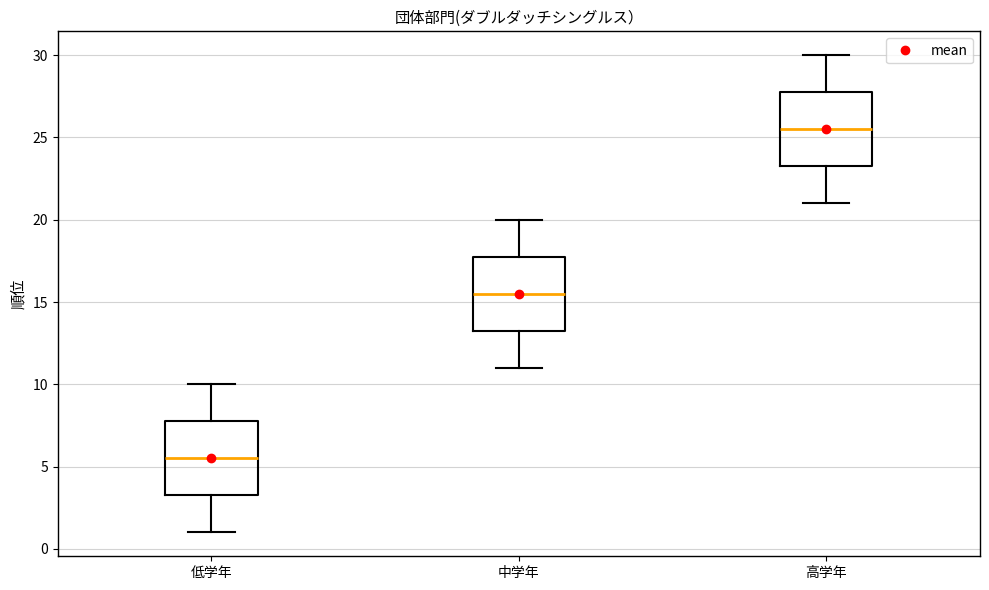

Which box has the lowest median line?

低学年